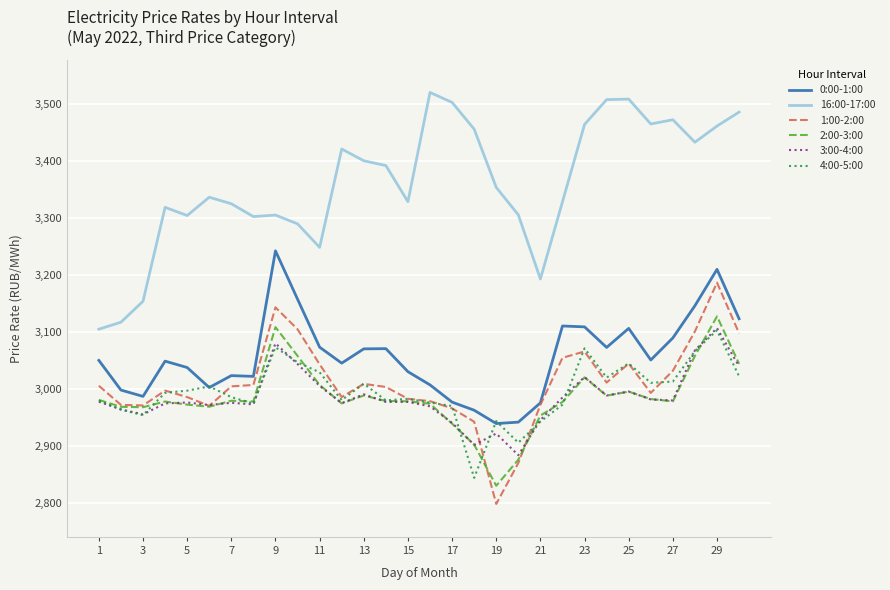

Which series has the largest total across all categories?

16:00-17:00